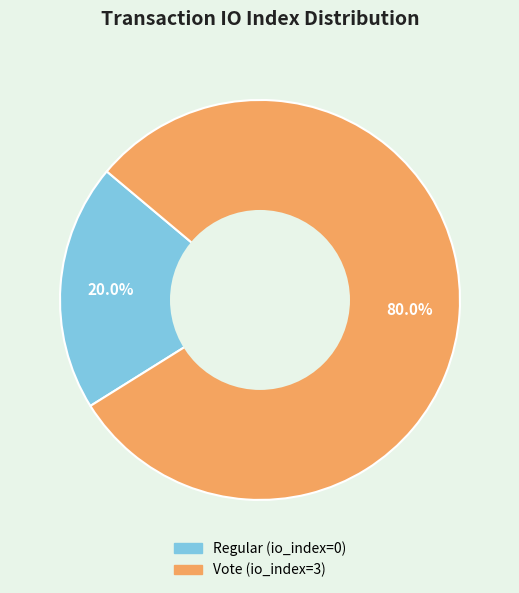

Which slice is the largest?

Vote (io_index=3)